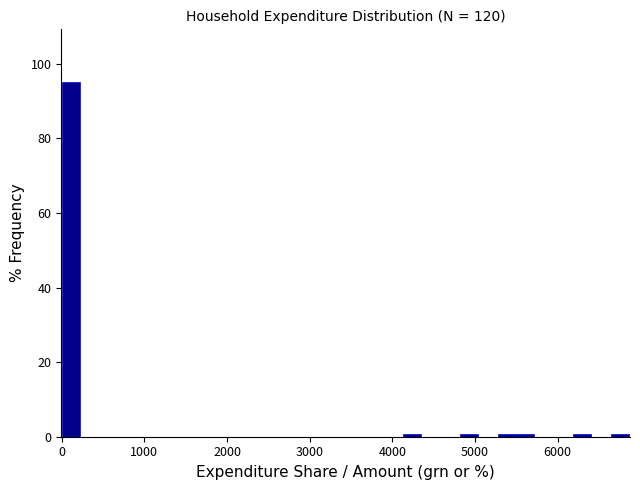

Read against the x-axis, roughly where is the centre of the tallest bar?

100